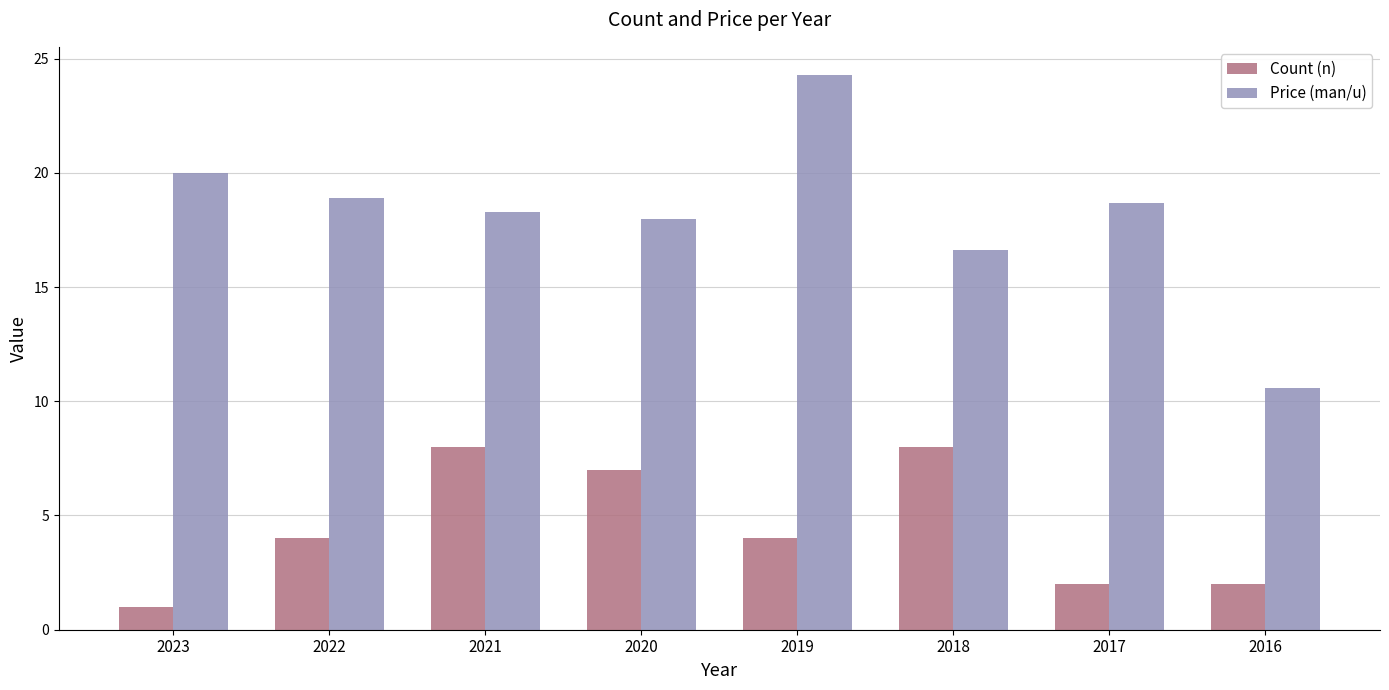

Which label corresponds to the smallest value in the chart?

2023